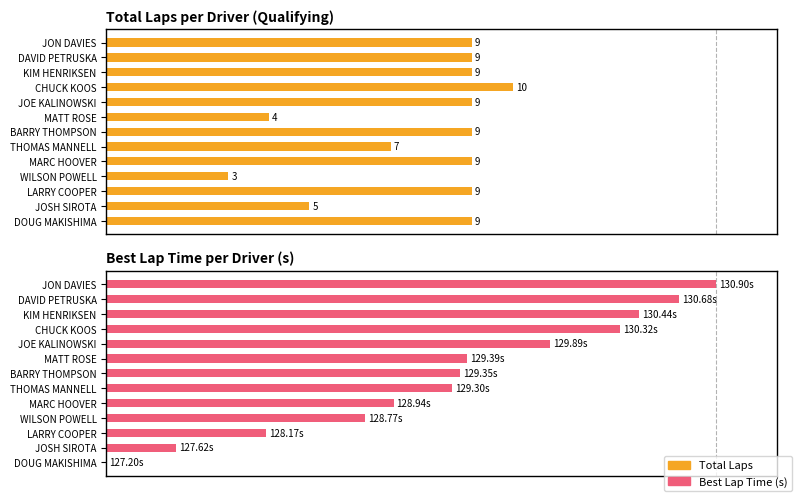

How many bars are there in total?

26